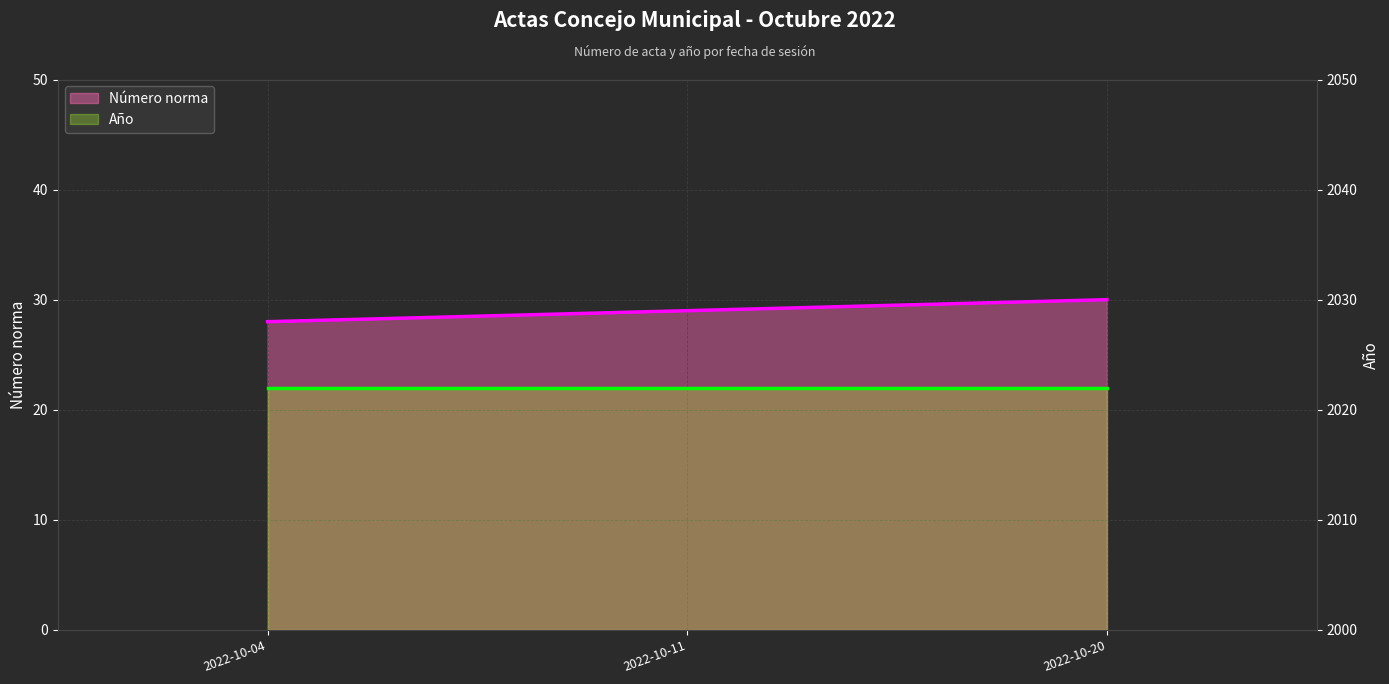

What is the greatest value displayed?

30